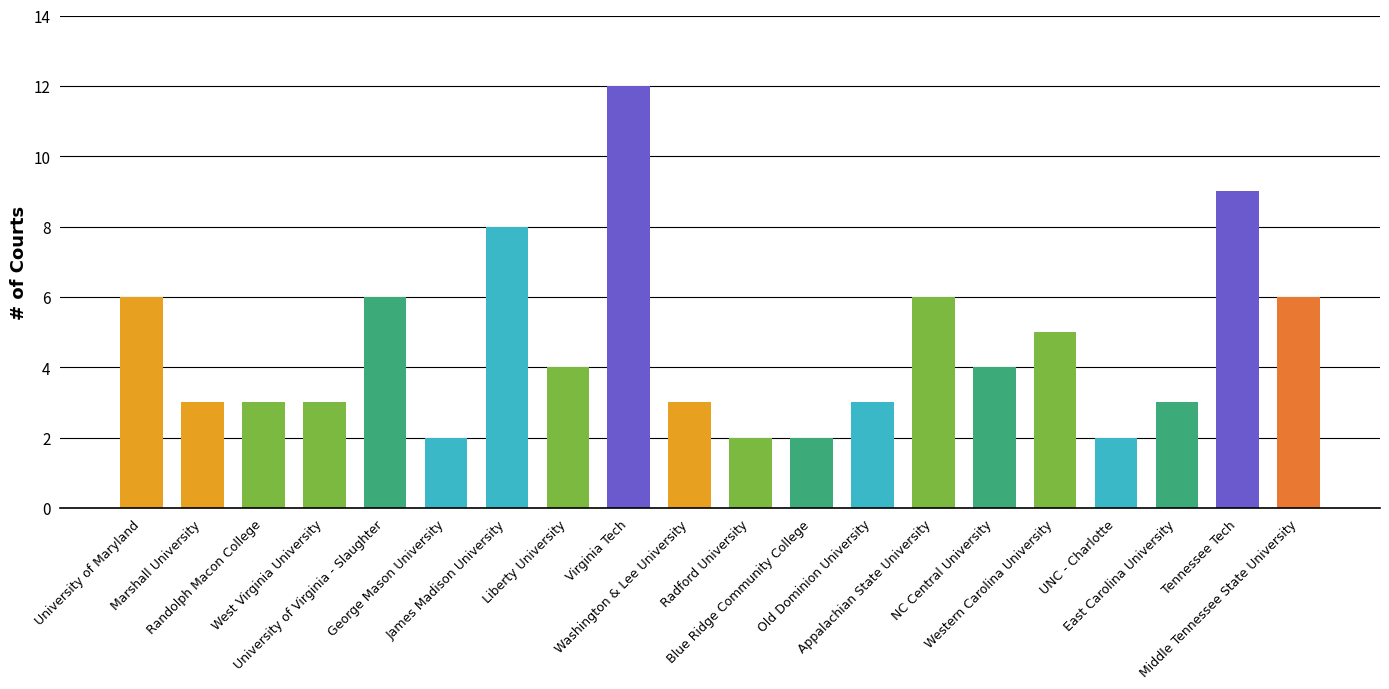

How many bars are there in total?

20